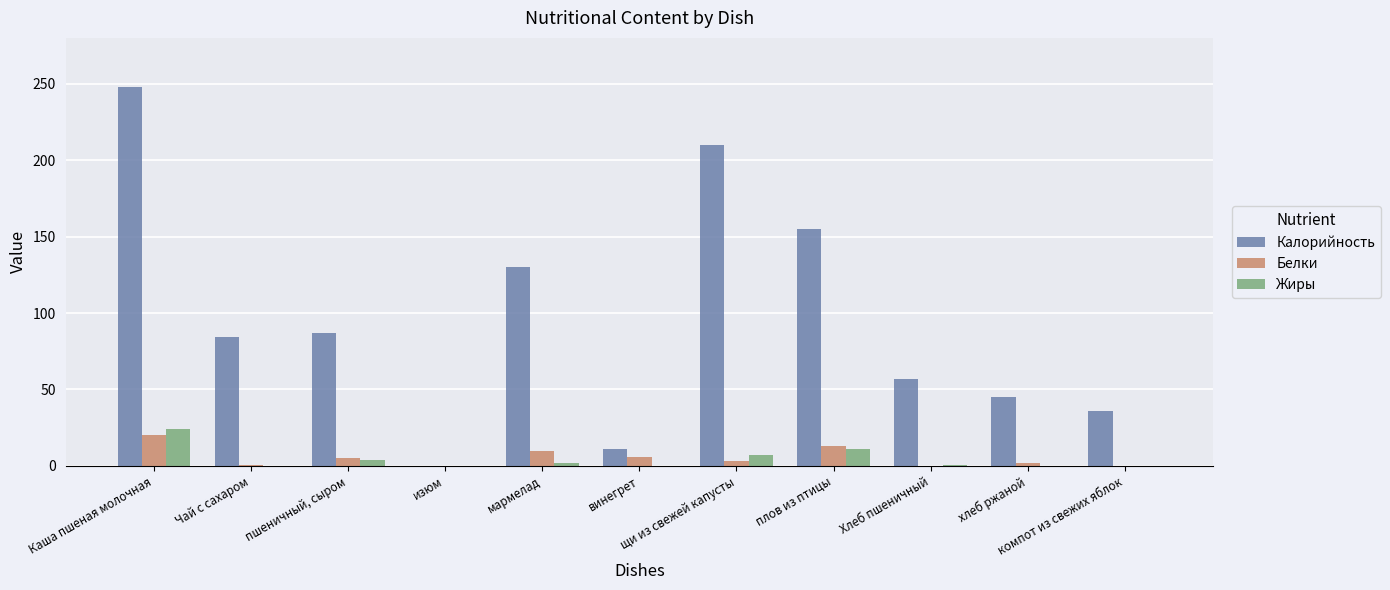

Which series has the widest spread of values?

Калорийность